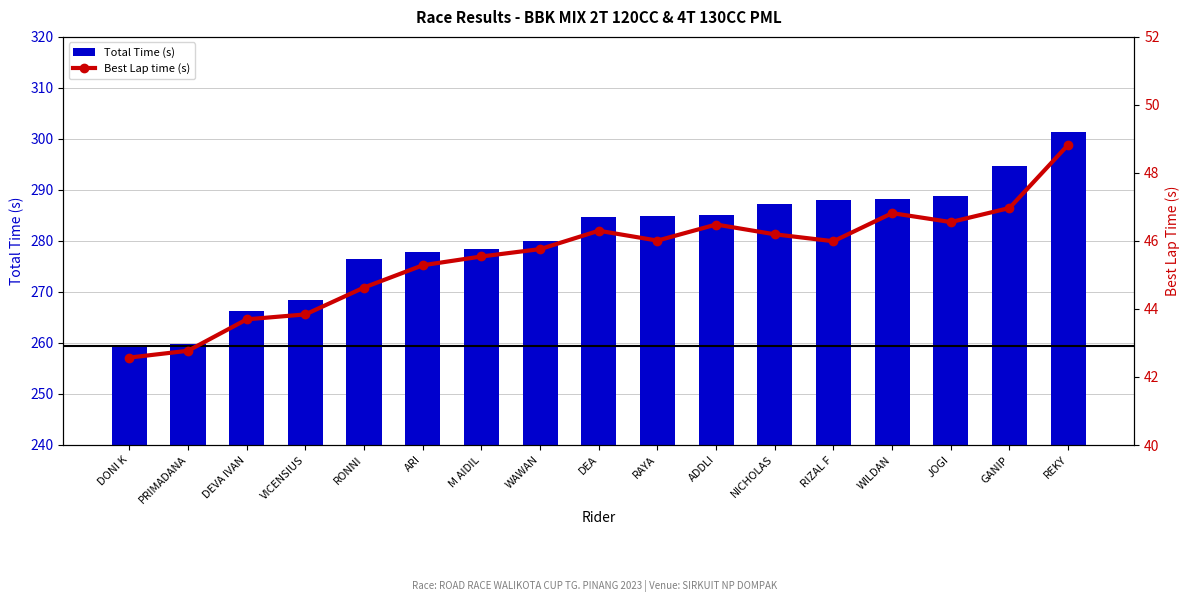

What is the difference between the maximum and minimum values in the Total Time (s) series?

41.9